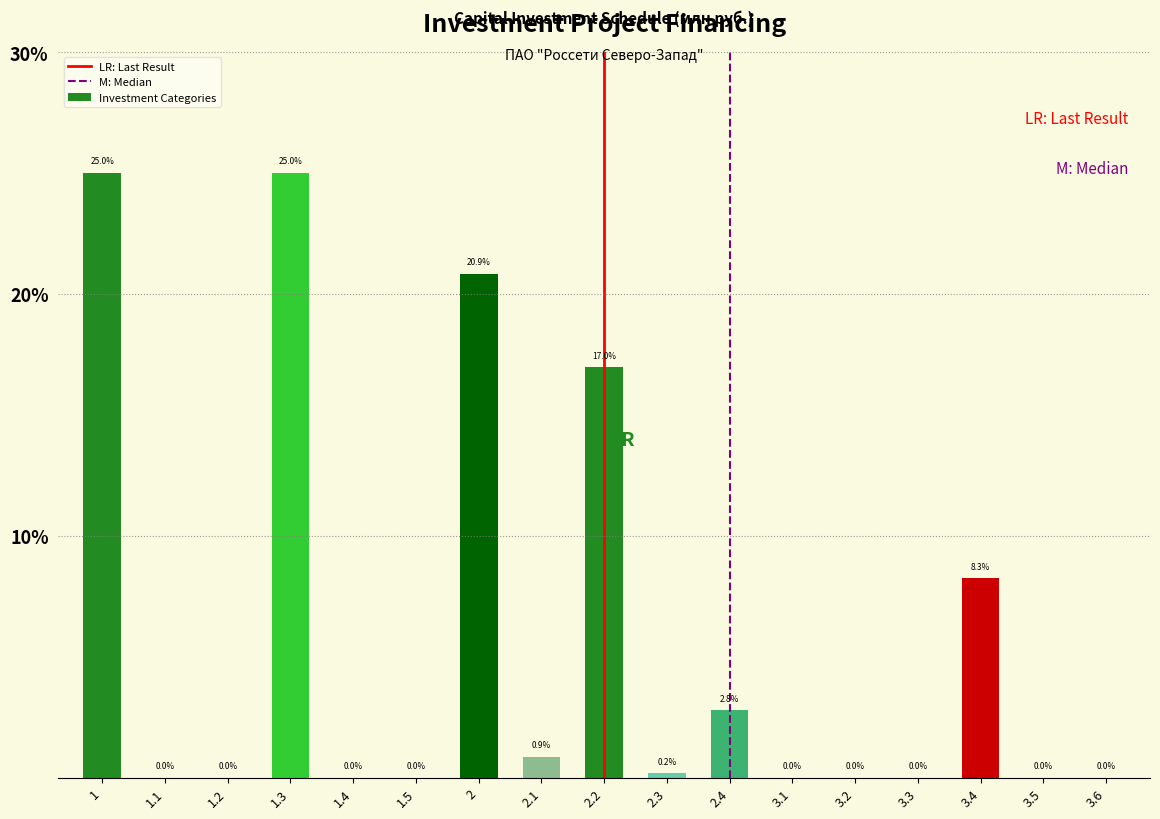

Reading left to right, transcribe all the data shown in this chart.

1=25.0	1.1=0.0	1.2=0.0	1.3=25.0	1.4=0.0	1.5=0.0	2=20.9	2.1=0.9	2.2=17.0	2.3=0.2	2.4=2.8	3.1=0.0	3.2=0.0	3.3=0.0	3.4=8.3	3.5=0.0	3.6=0.0